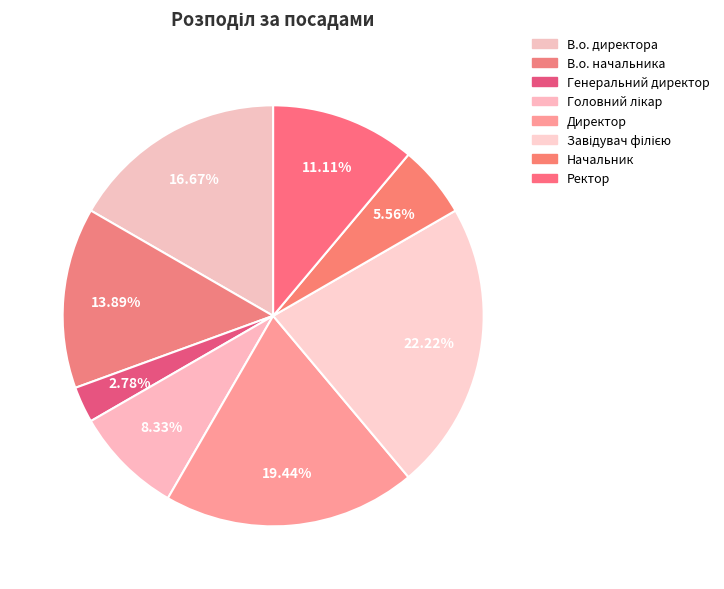

The В.о. начальника slice represents 8% of the pie. True or false?

False